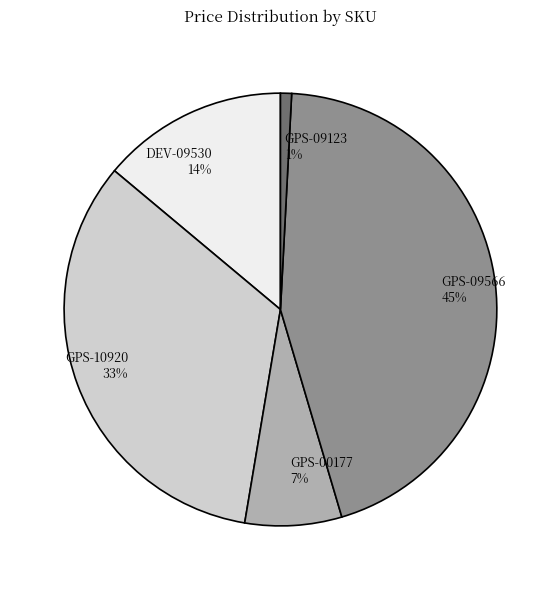

Combined, do DEV-09530 and GPS-10920 account for over 50%?

No